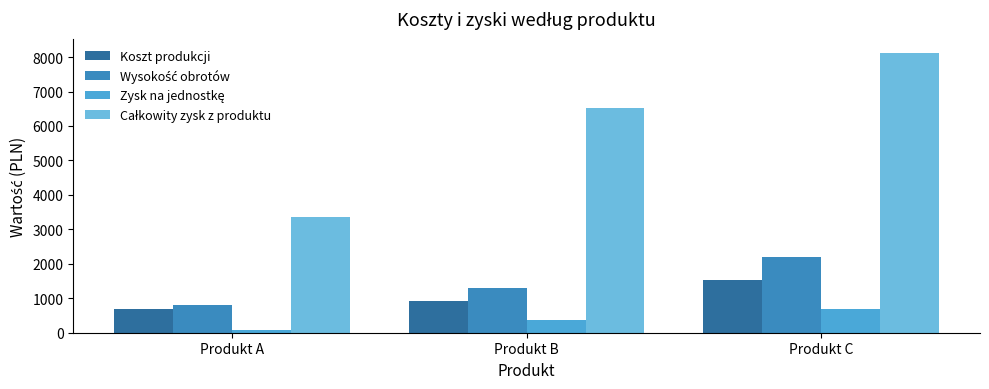

True or false: Całkowity zysk z produktu has a value of 3348 at Produkt A.

True